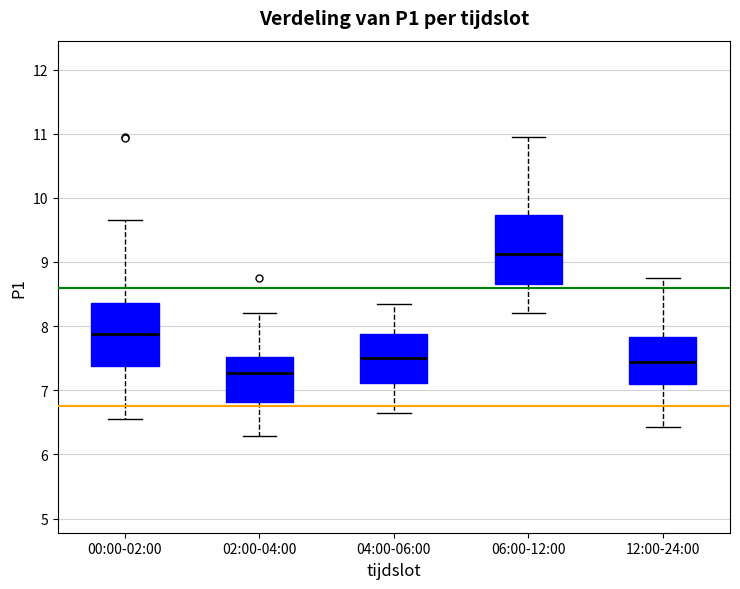

Reading left to right, read every box against the y-axis: the position of its median line, the range the box covers, and the ends of its whiskers. The values are not printed on the chart, so give them approximately, as read against the axis.

00:00-02:00: median 7.9, box 7.4 to 8.4, whiskers 6.6 to 9.7
02:00-04:00: median 7.3, box 6.8 to 7.5, whiskers 6.3 to 8.2
04:00-06:00: median 7.5, box 7.1 to 7.9, whiskers 6.7 to 8.4
06:00-12:00: median 9.1, box 8.7 to 9.7, whiskers 8.2 to 11.0
12:00-24:00: median 7.4, box 7.1 to 7.8, whiskers 6.4 to 8.8